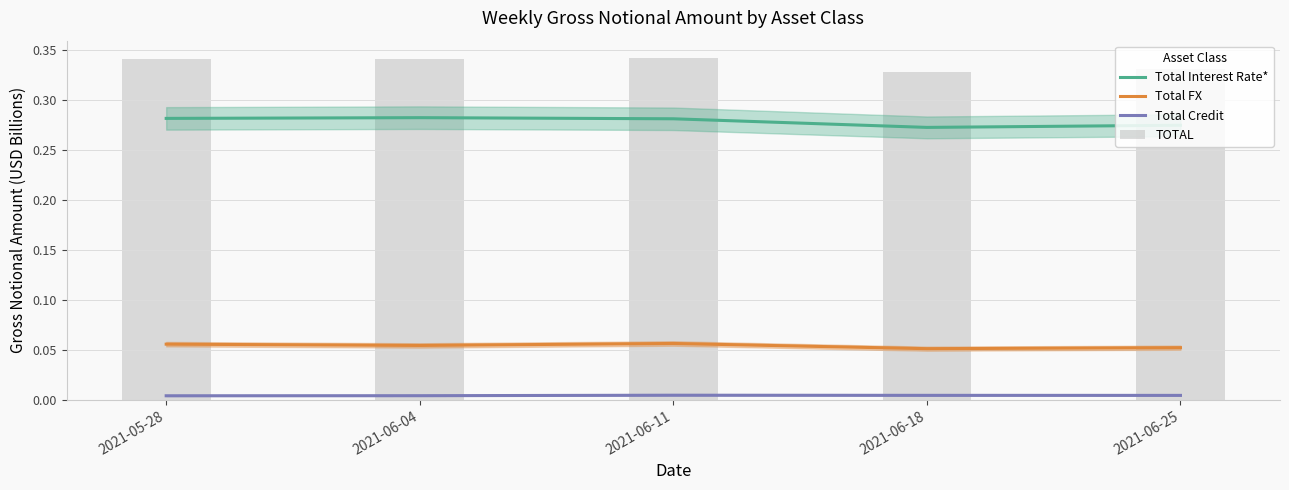

Rank the series at 2021-06-04 from highest to lowest value.

TOTAL, Total Interest Rate*, Total FX, Total Credit